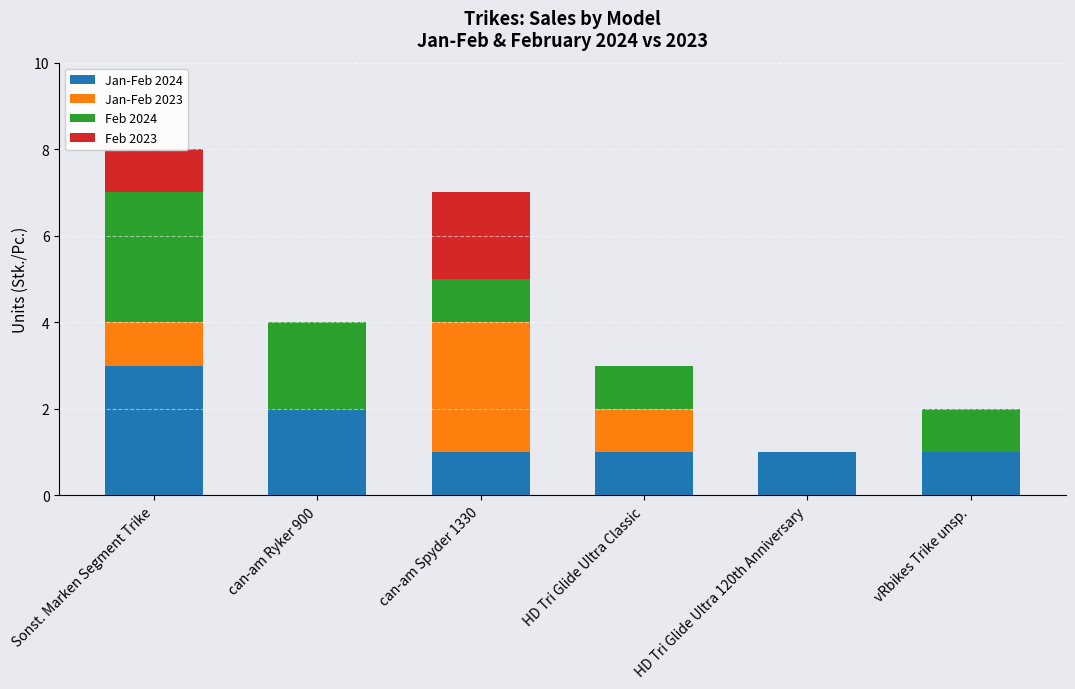

At which category is the sum across all series the highest?

Sonst. Marken Segment Trike